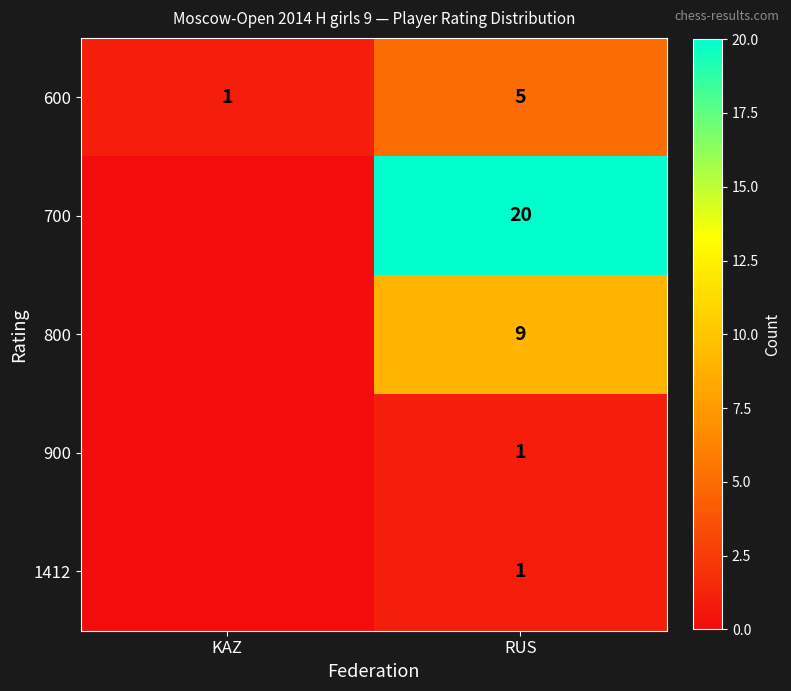

Count the 600 values in the range 1 to 5.

2